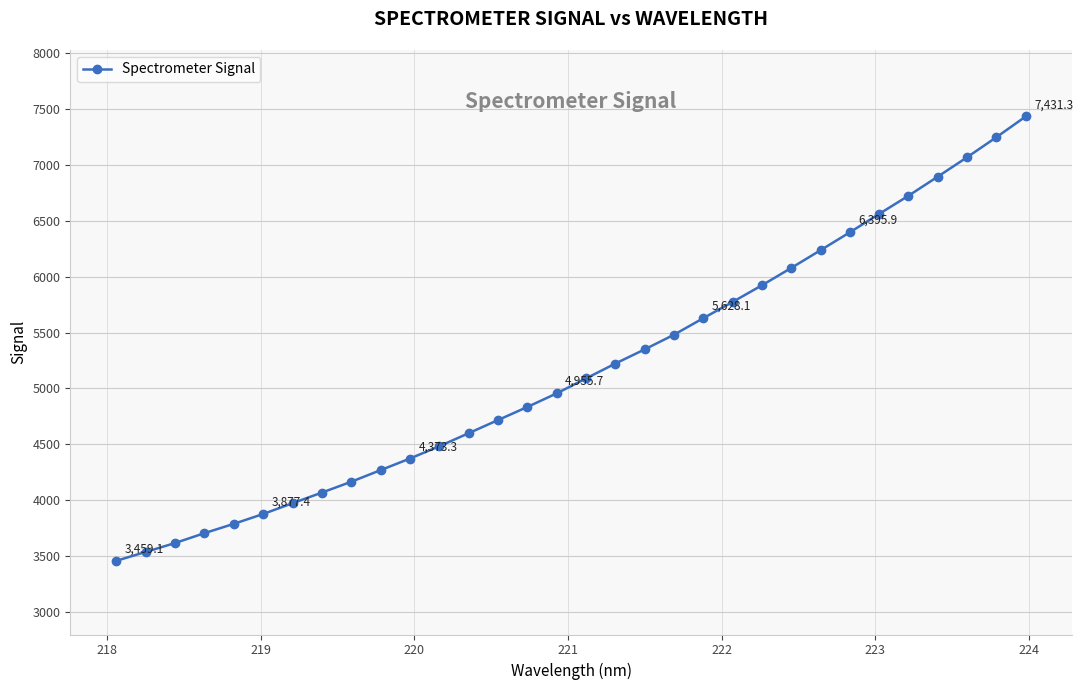

What is the difference between the second highest and minimum values?

3787.0